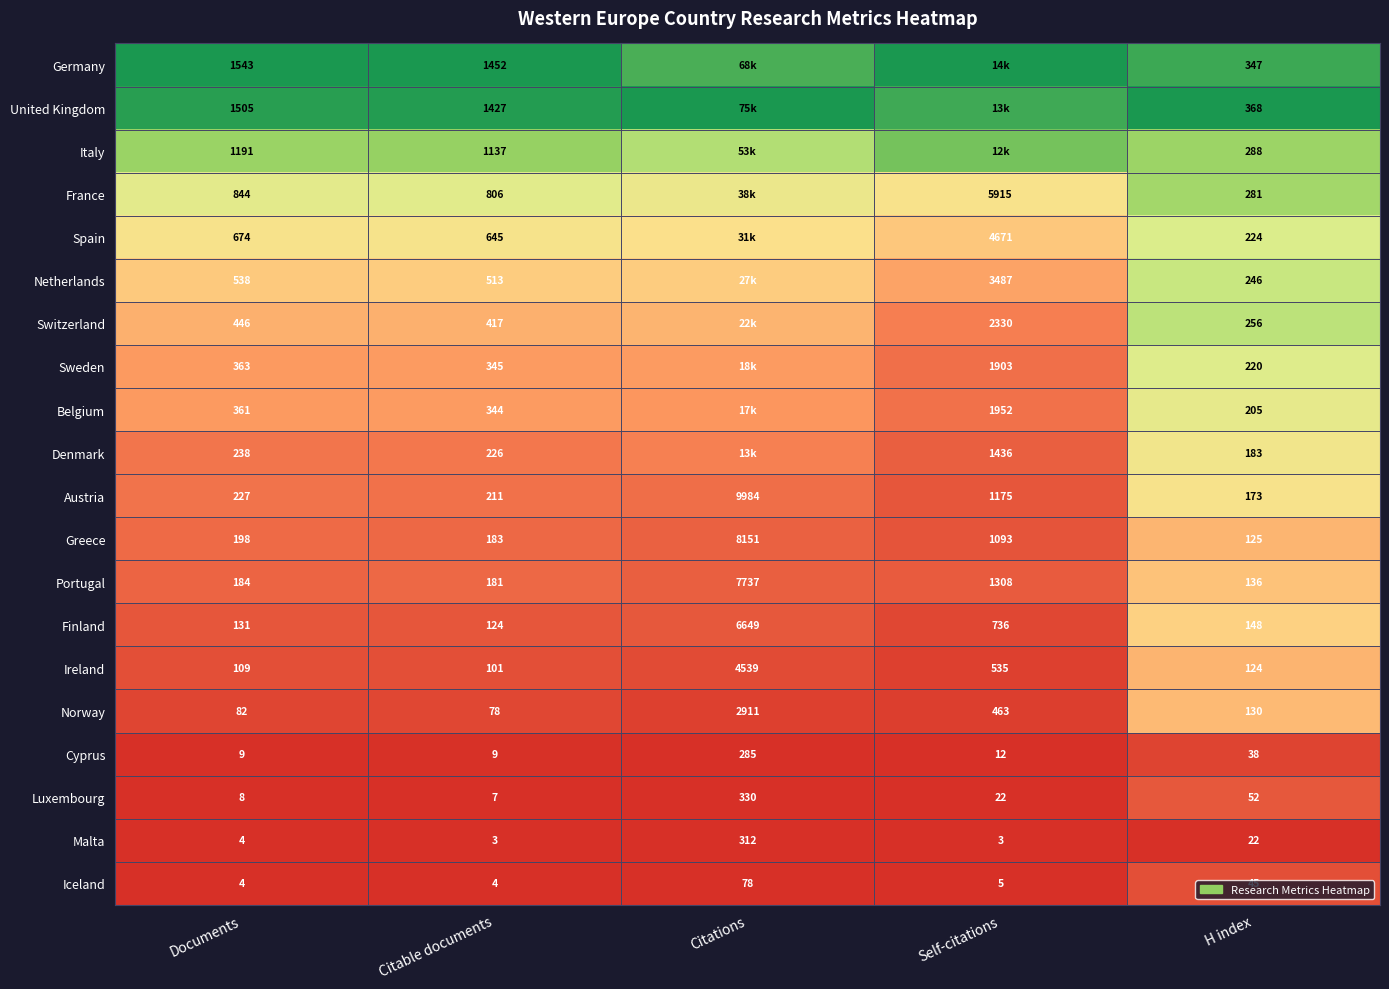

Is the value of Austria at H index greater than the value of Switzerland at Citable documents?

No